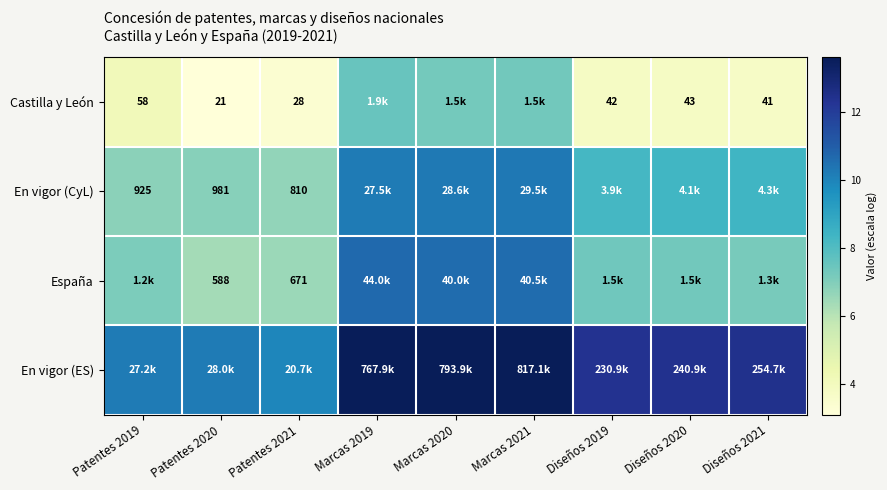

The Castilla y León series shows 1.2 at Diseños 2021. True or false?

False